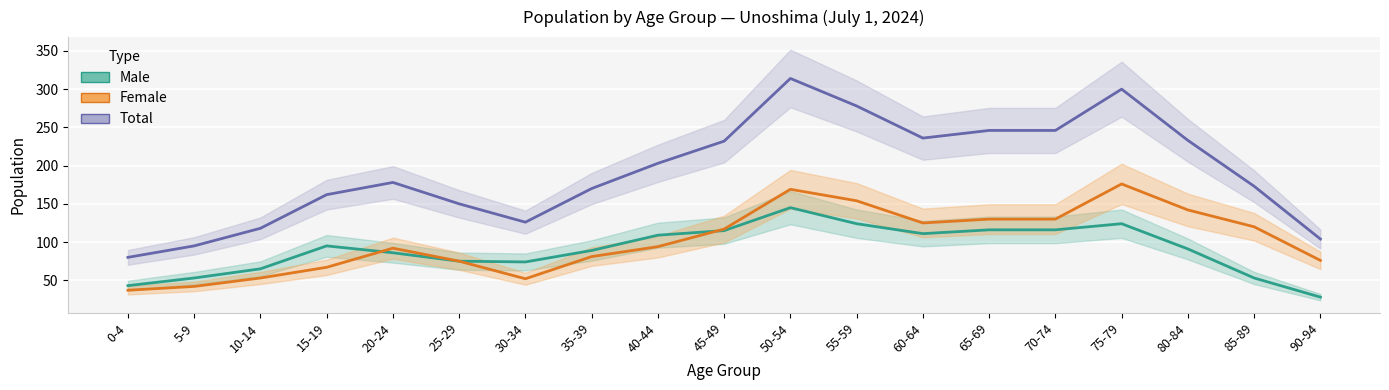

What is the sum of the Male values at 0-4 and 40-44?

152